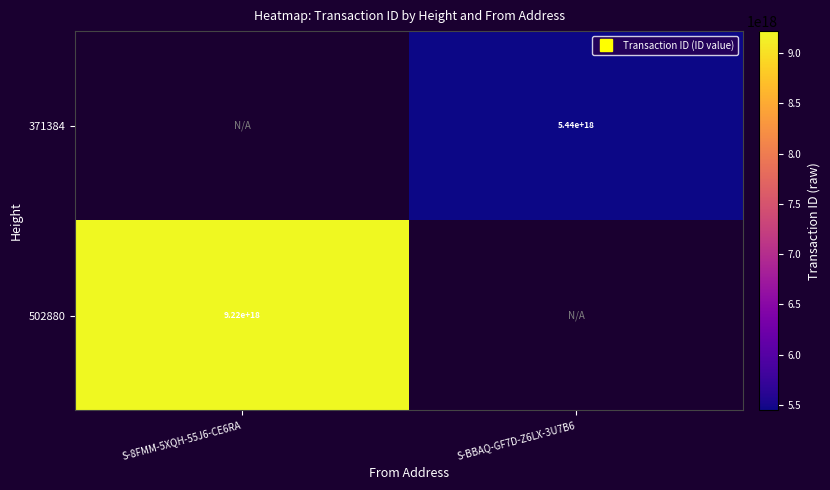

List the series in order of their overall mean, highest first.

371384, 502880